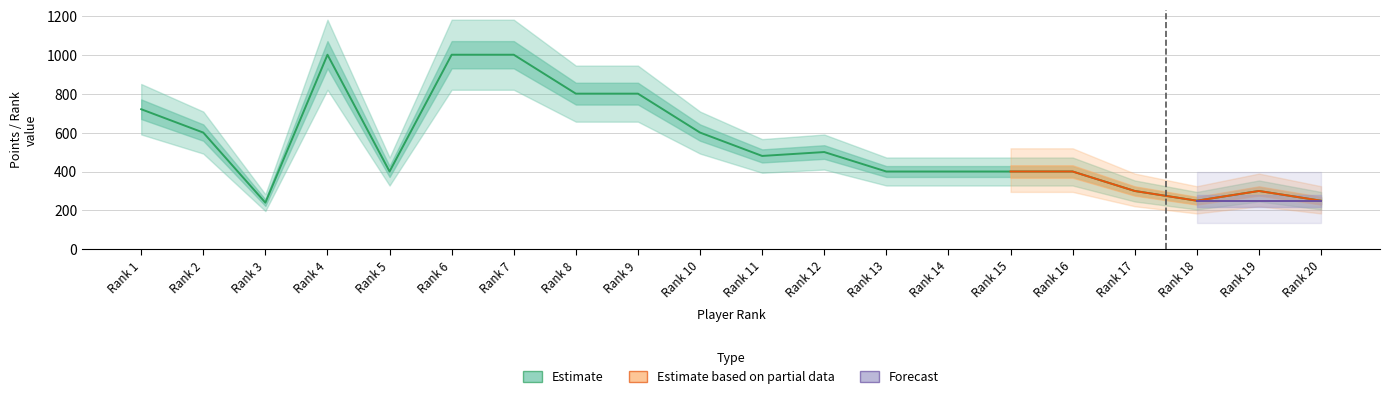

True or false: Body and Rank intersect in this chart.

False